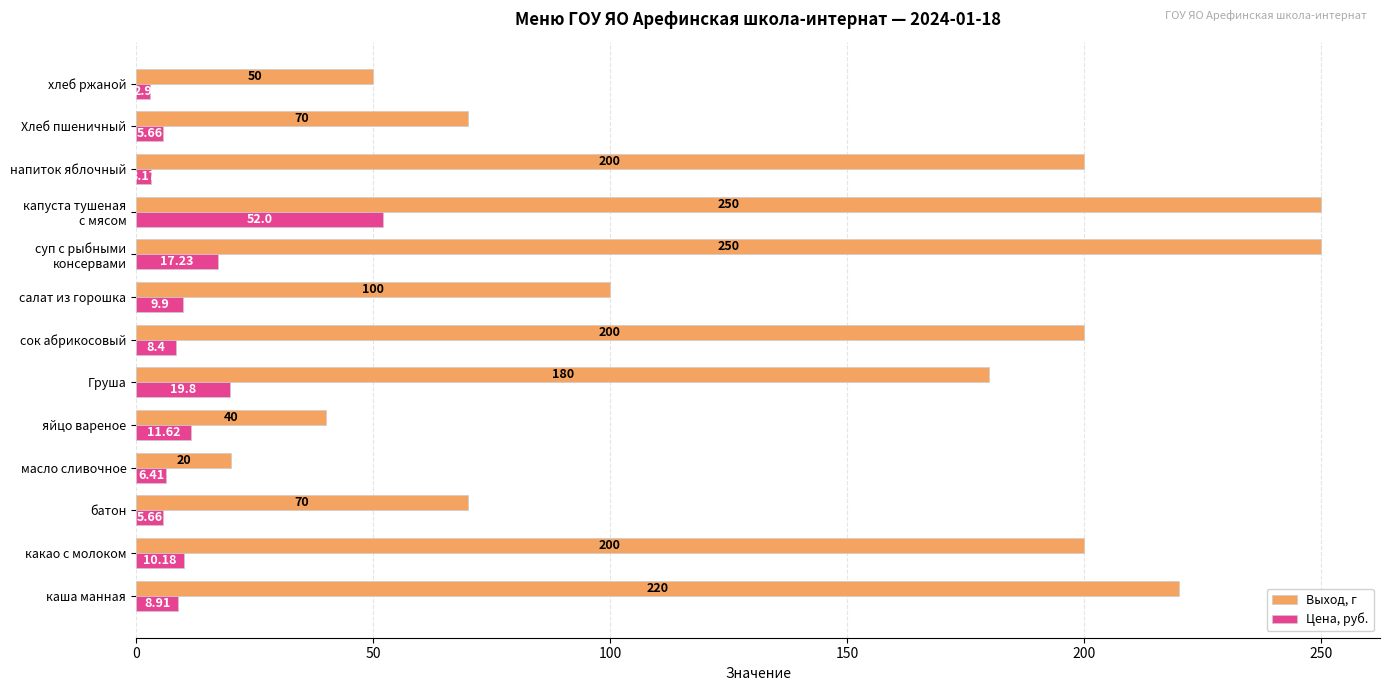

At how many categories does at least one series exceed 91?

8